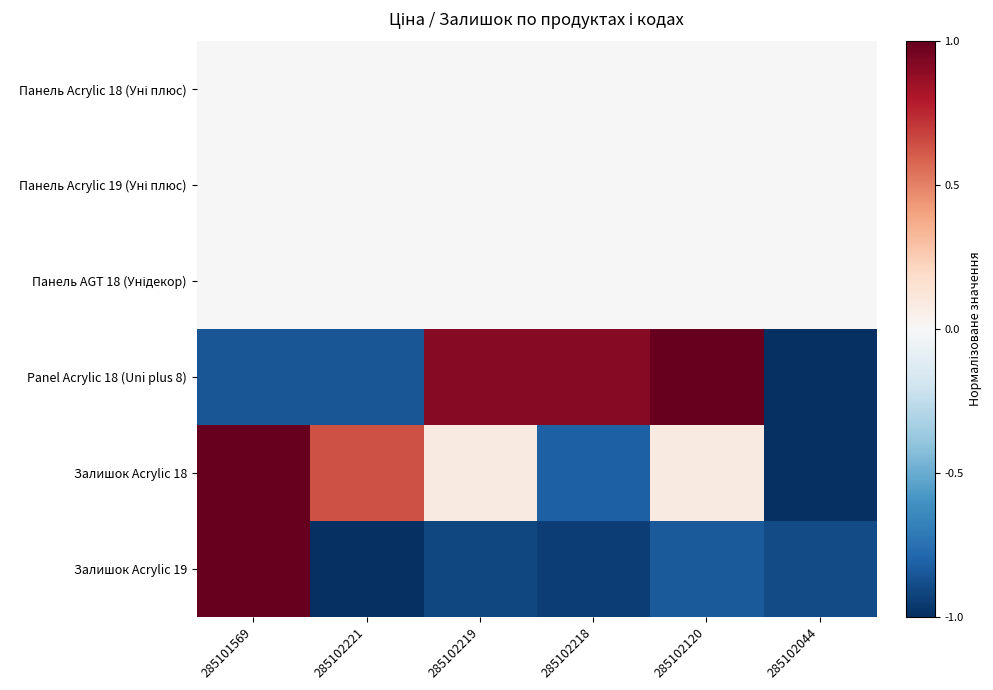

At 285101569, list the series in order from largest to smallest.

Залишок Acrylic 18, Залишок Acrylic 19, Панель Acrylic 18 (Уні плюс), Панель Acrylic 19 (Уні плюс), Панель AGT 18 (Унідекор), Panel Acrylic 18 (Uni plus 8)